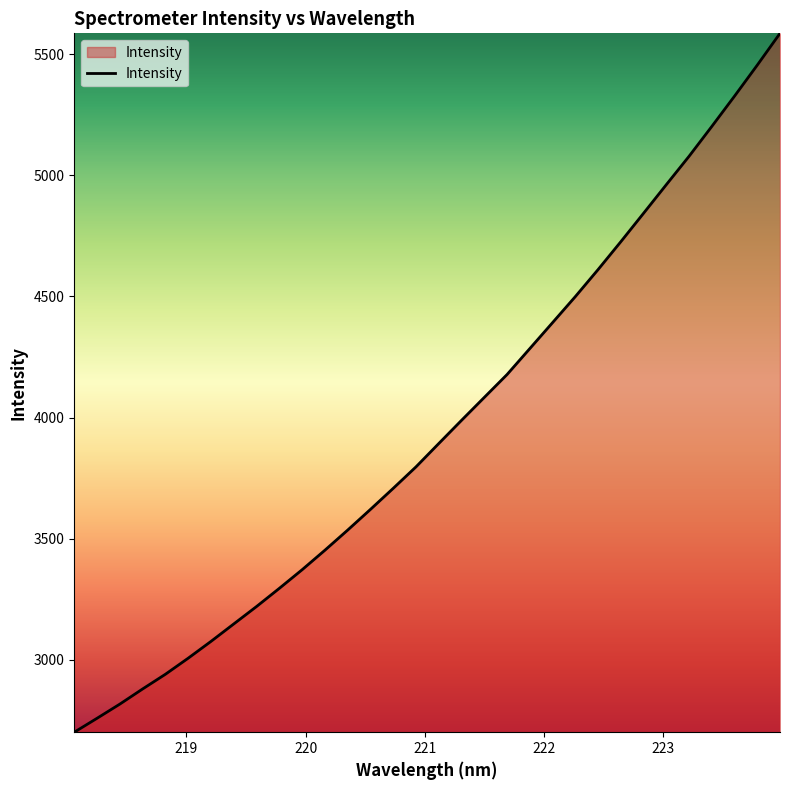

What is the smallest value displayed?

2700.9